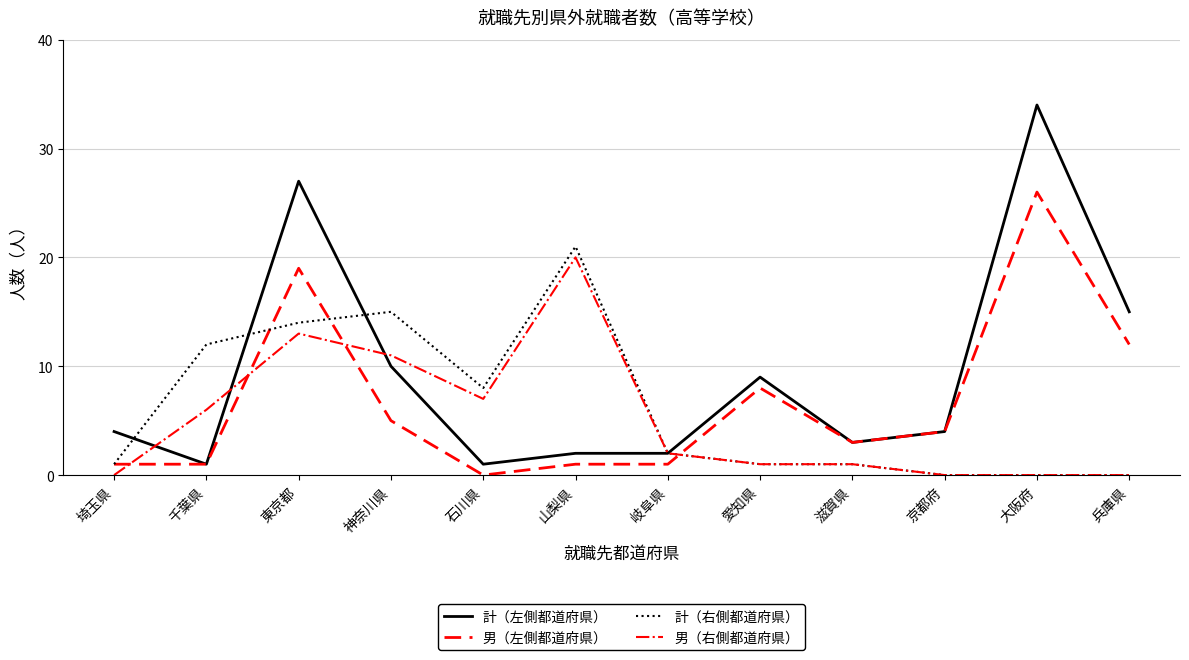

Which series has the widest spread of values?

計（左側都道府県）